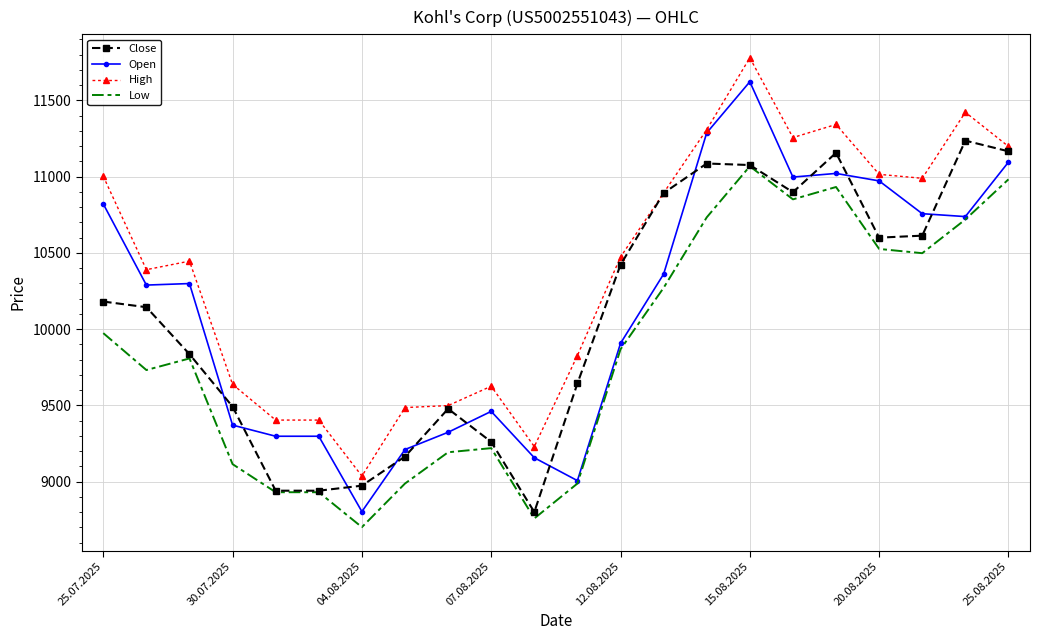

Which series has the largest range (max minus min)?

Open